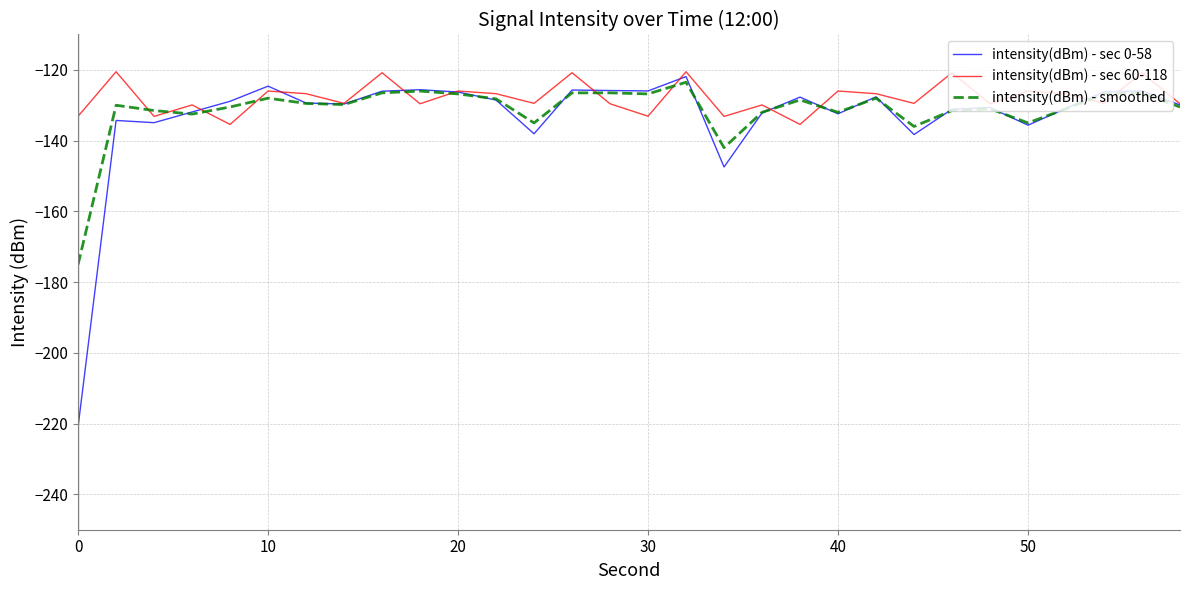

Which series has the widest spread of values?

intensity(dBm) - sec 0-58